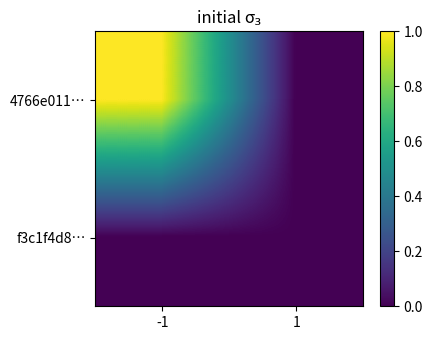

Count the number of data series in this chart.

2